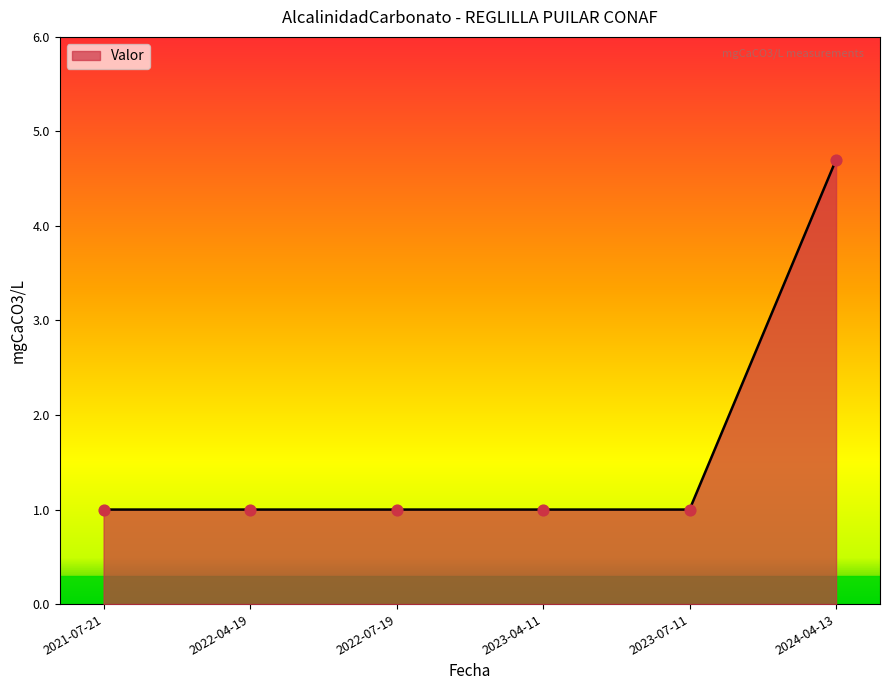

Approximately how many times larger is the value at 2022-04-19 compared to 2024-04-13?

0.2